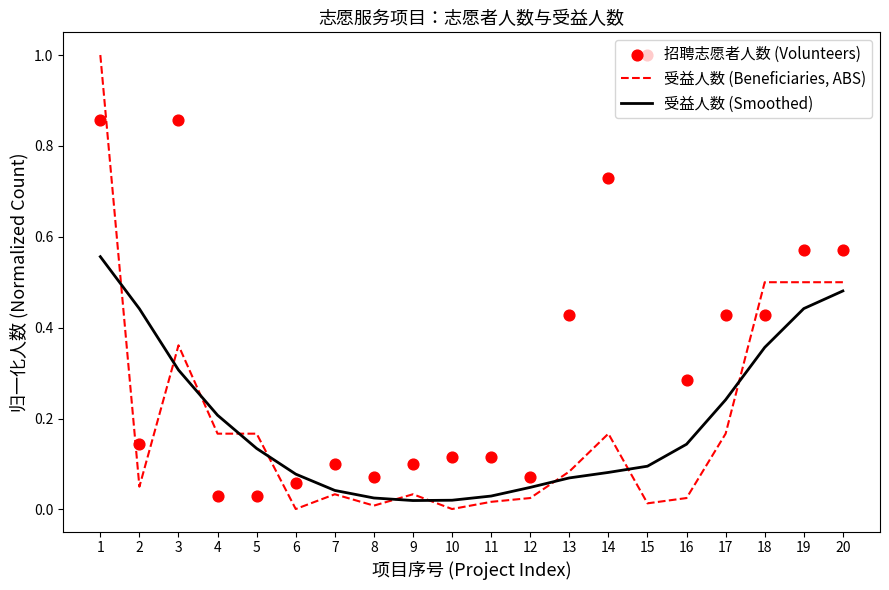

What are all the series names shown in the legend?

受益人数 (Beneficiaries, ABS), 受益人数 (Smoothed), 招聘志愿者人数 (Volunteers)